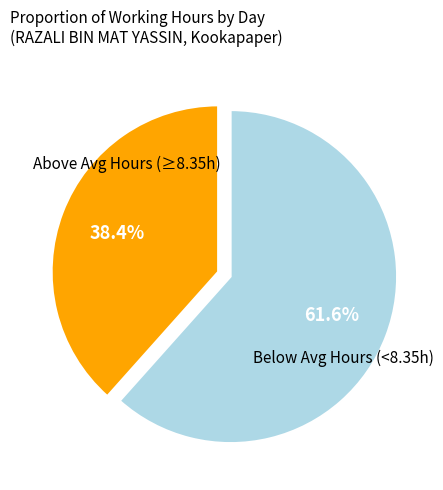

Does any single category account for the majority?

Yes